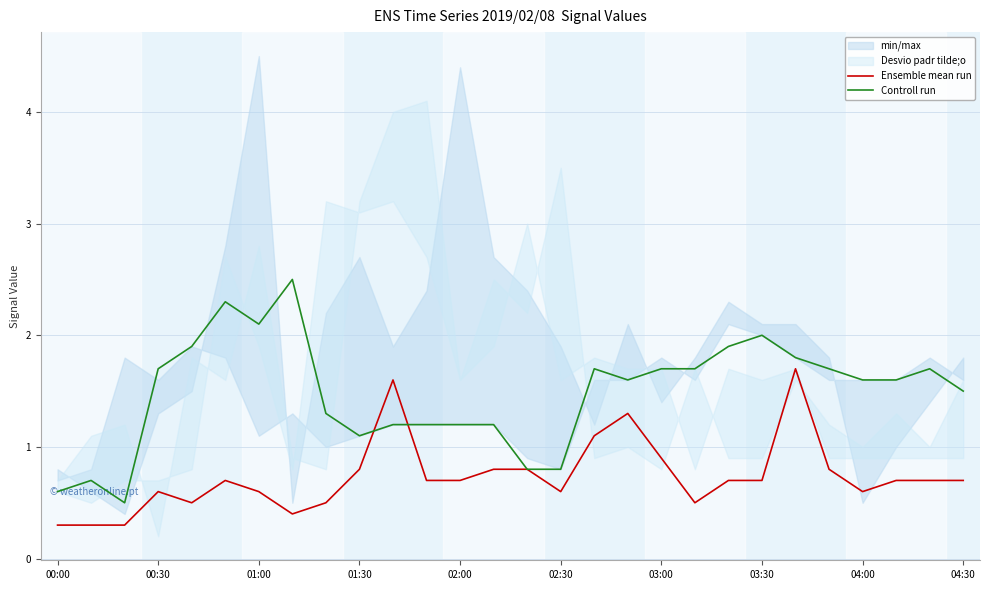

True or false: Controll run and Ensemble mean run cross at least once.

True